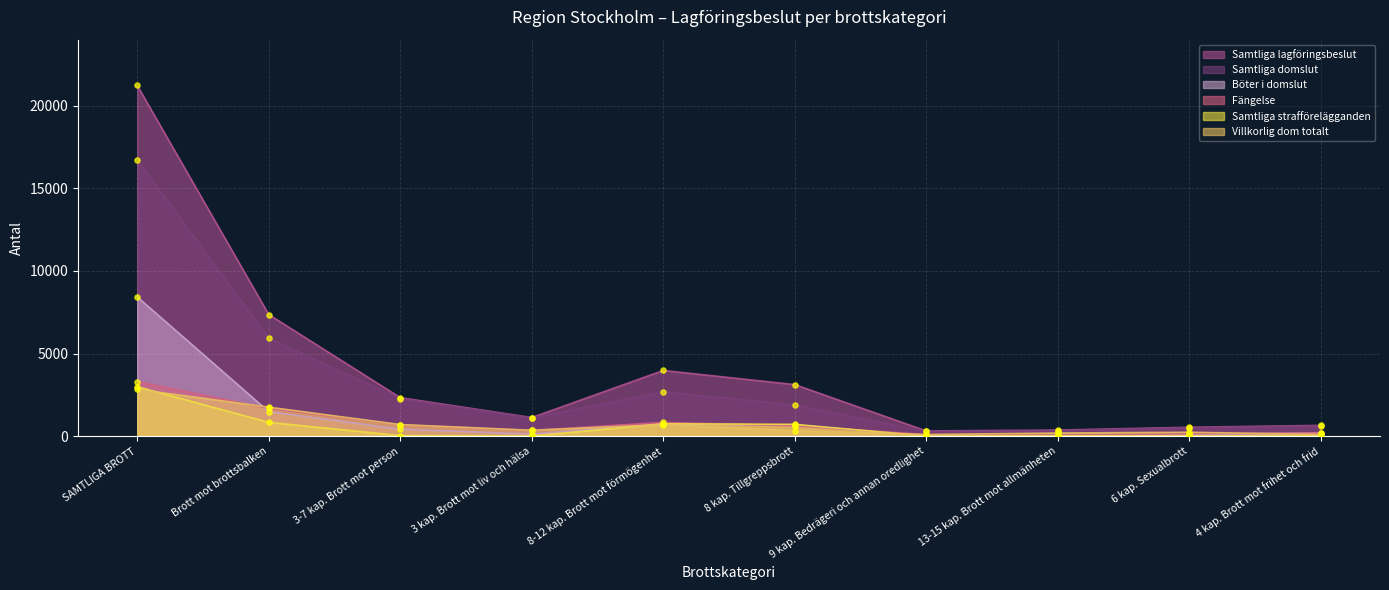

Is the value of Samtliga lagföringsbeslut at 8-12 kap. Brott mot förmögenhet greater than the value of Samtliga strafförelägganden at SAMTLIGA BROTT?

Yes